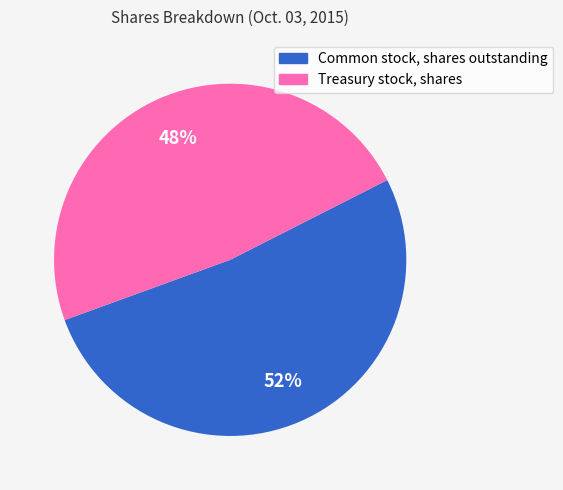

Is it true that Common stock, shares outstanding is 52% of the pie?

True